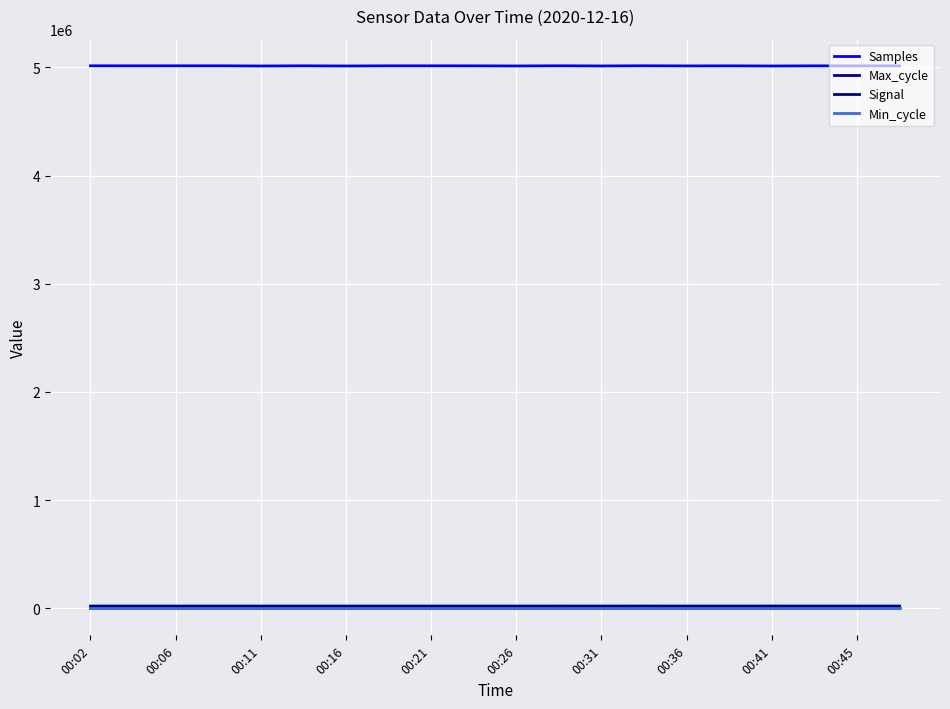

What is the value of the Max_cycle point at the 13th from the left?

19949